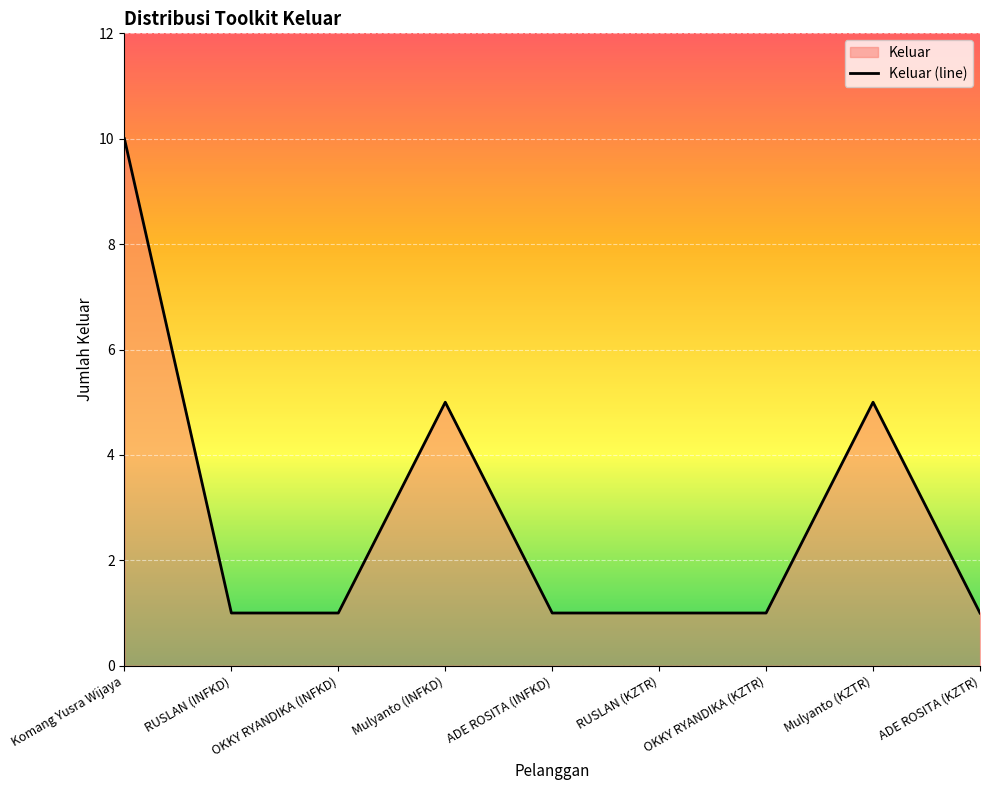

Does the chart display data point markers on the line(s)?

No